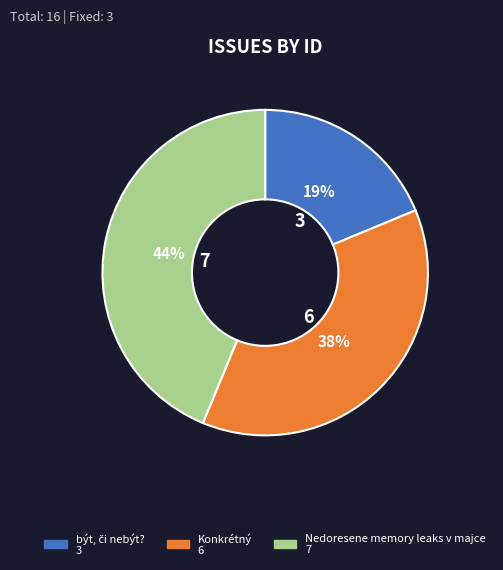

What percentage is the Nedoresene memory leaks v majce slice, to the nearest percent?

44%